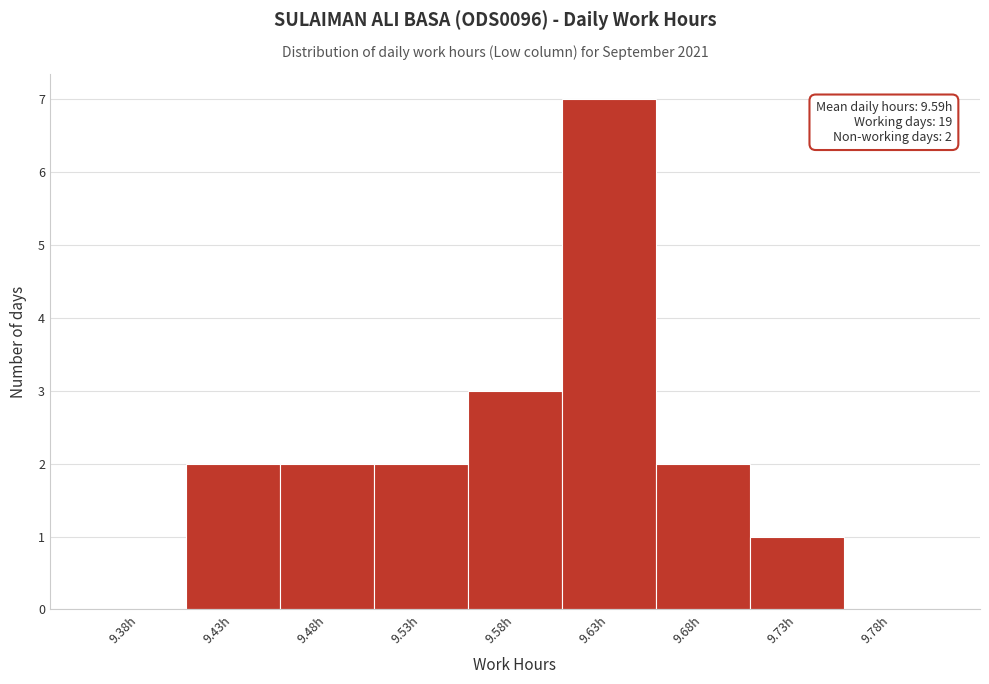

Reading left to right, extract all data points from this chart.

9.38h=0	9.43h=2	9.48h=2	9.53h=2	9.58h=3	9.63h=7	9.68h=2	9.73h=1	9.78h=0